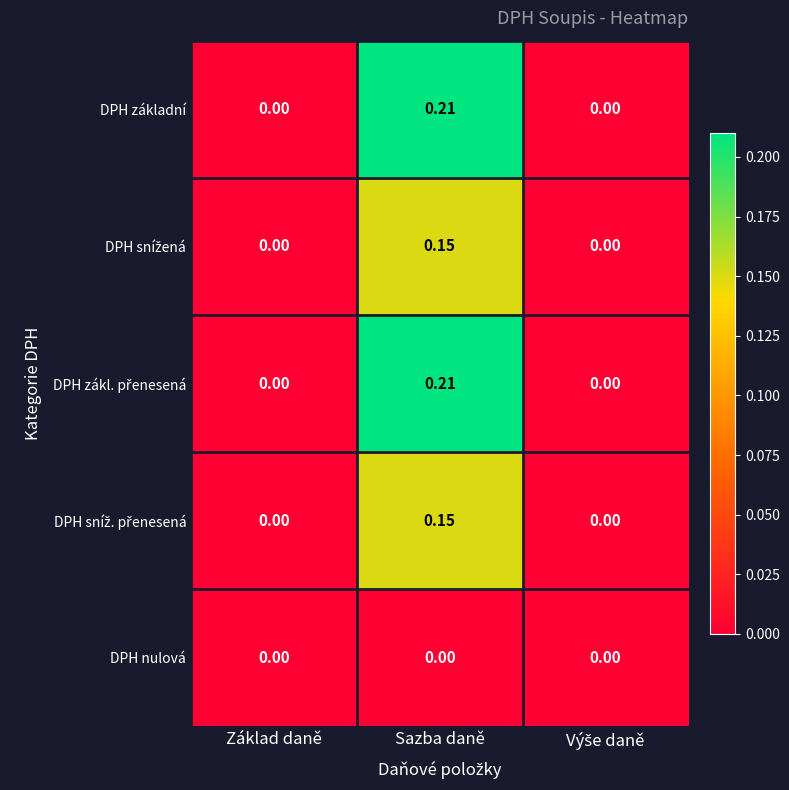

At which category is the sum across all series the highest?

Sazba daně